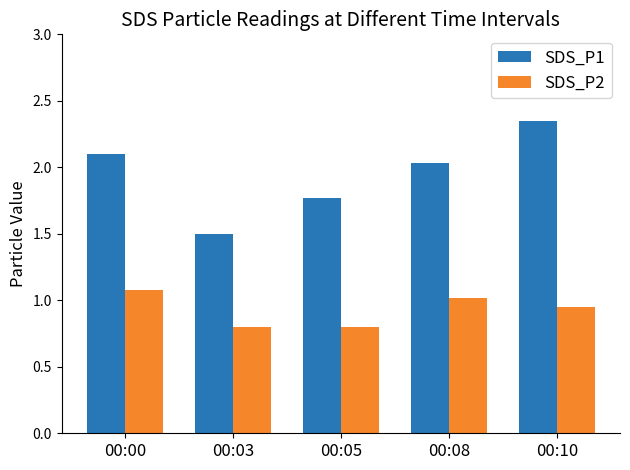

What is the minimum value for SDS_P1?

1.5